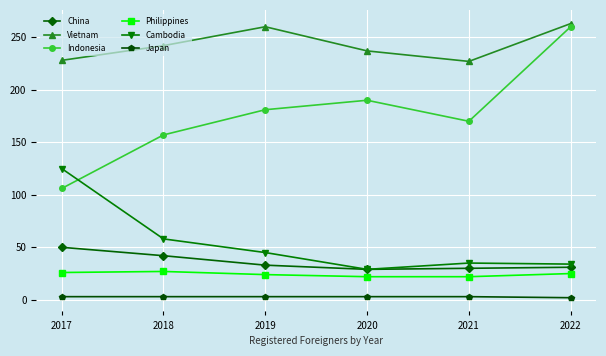

What is the lowest value of the Japan series?

2